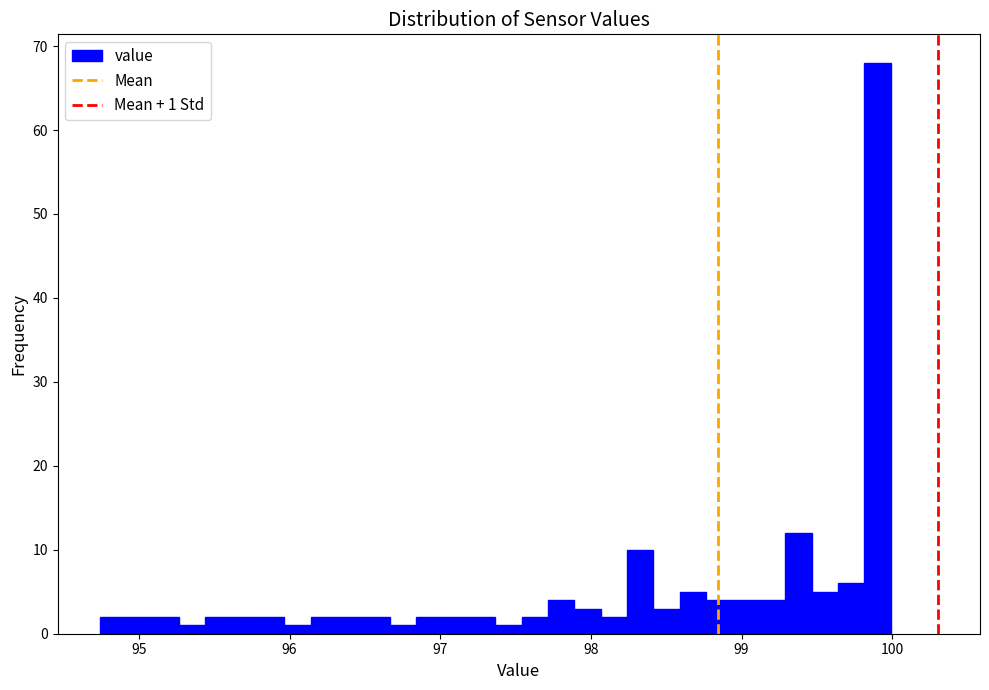

Around what value on the x-axis is the tallest bar? Give the approximate position of its centre, as read against the axis.

99.9